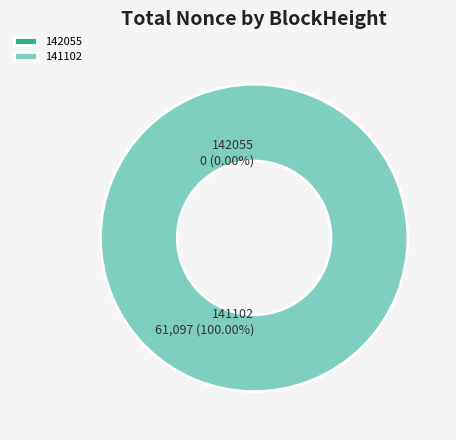

How many segments does this pie chart have?

2